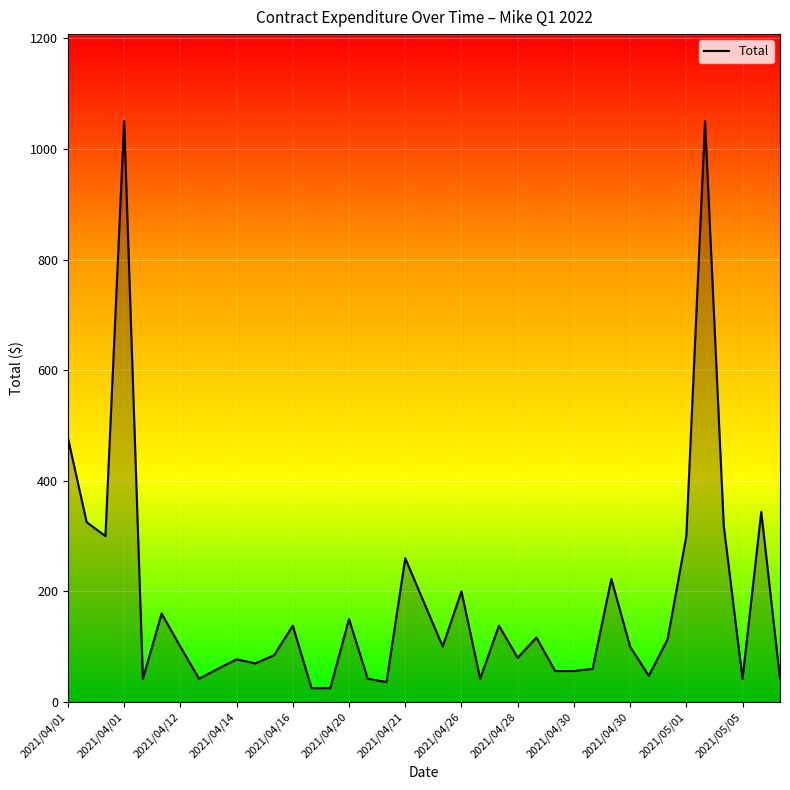

What is the smallest value displayed?

25.0